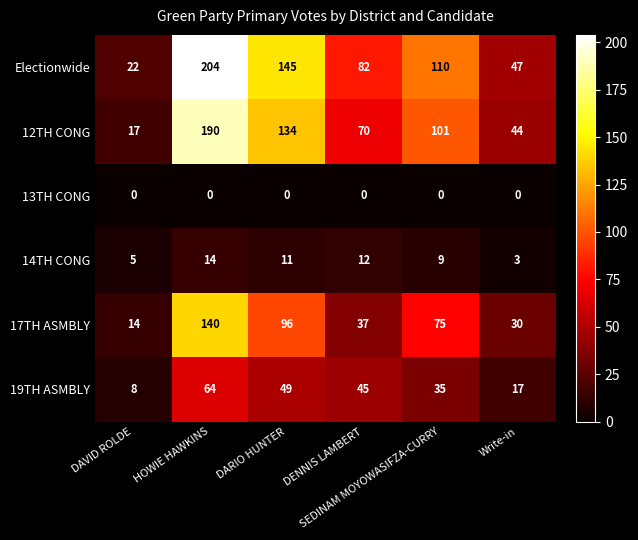

What is the spread (max minus min) of values at DARIO HUNTER?

145